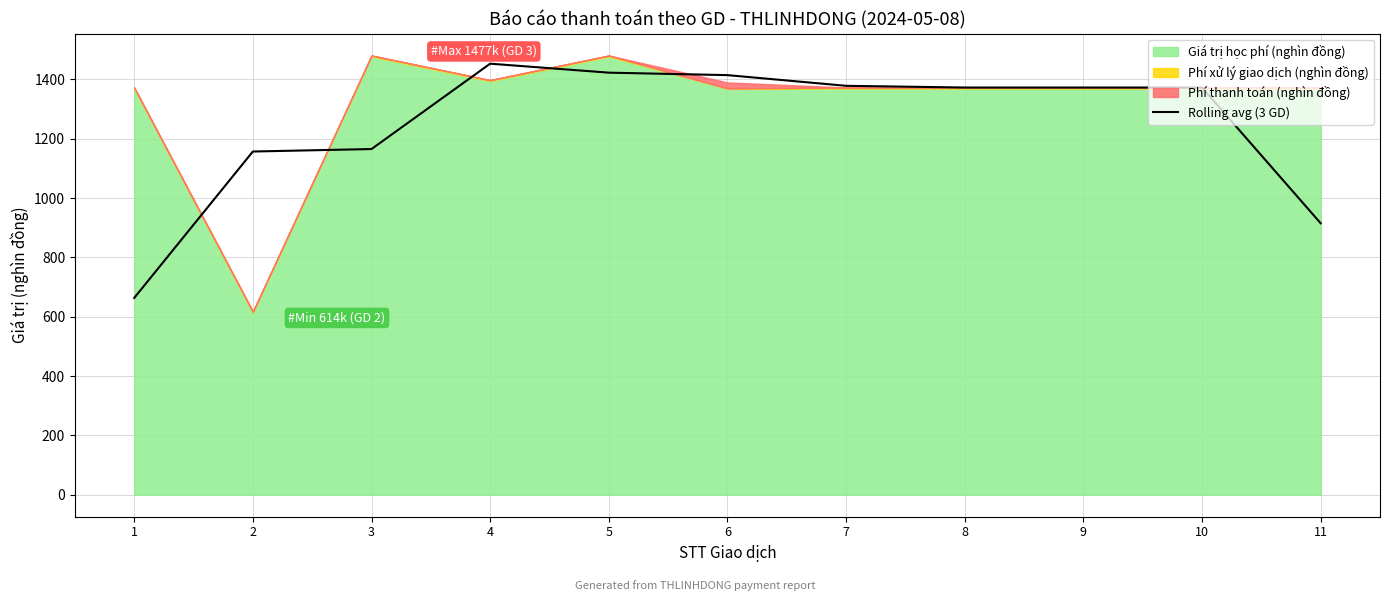

Reading left to right, list all the values displayed in this chart.

663.2	1156.6	1165.0	1452.6	1422.4	1414.0	1378.0	1372.3	1372.3	1372.3	914.9